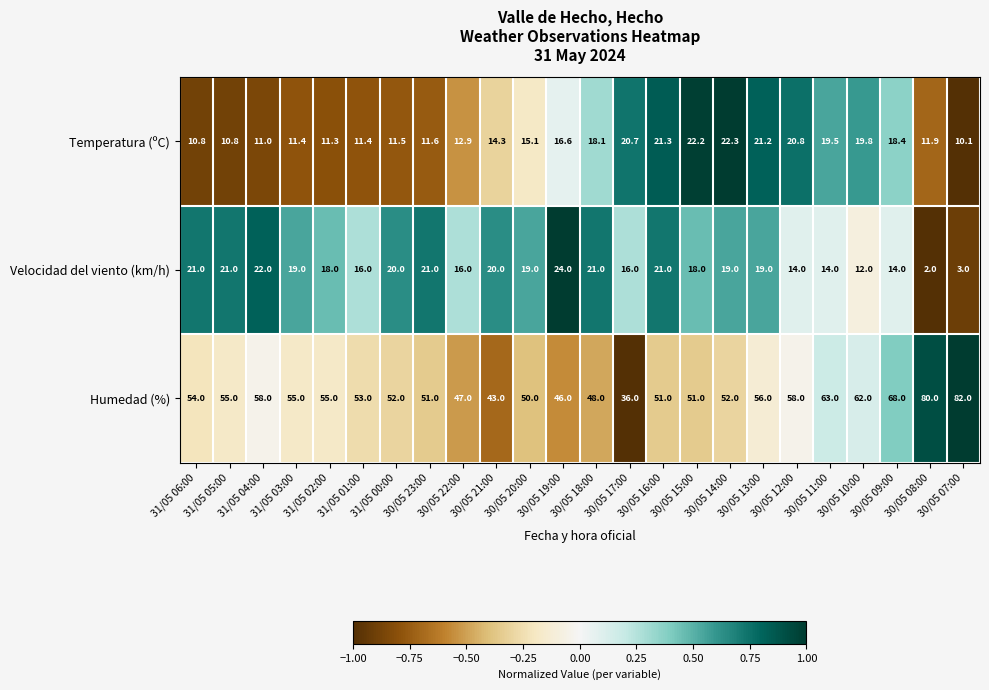

Which series has the largest total across all categories?

Humedad (%)